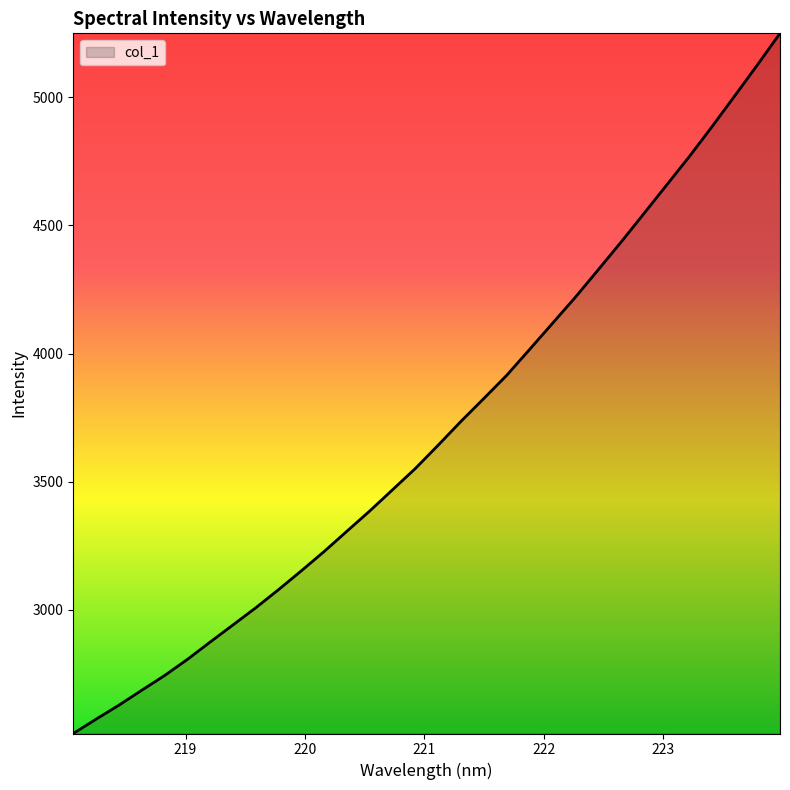

What is the difference between the maximum and minimum values?

2731.5